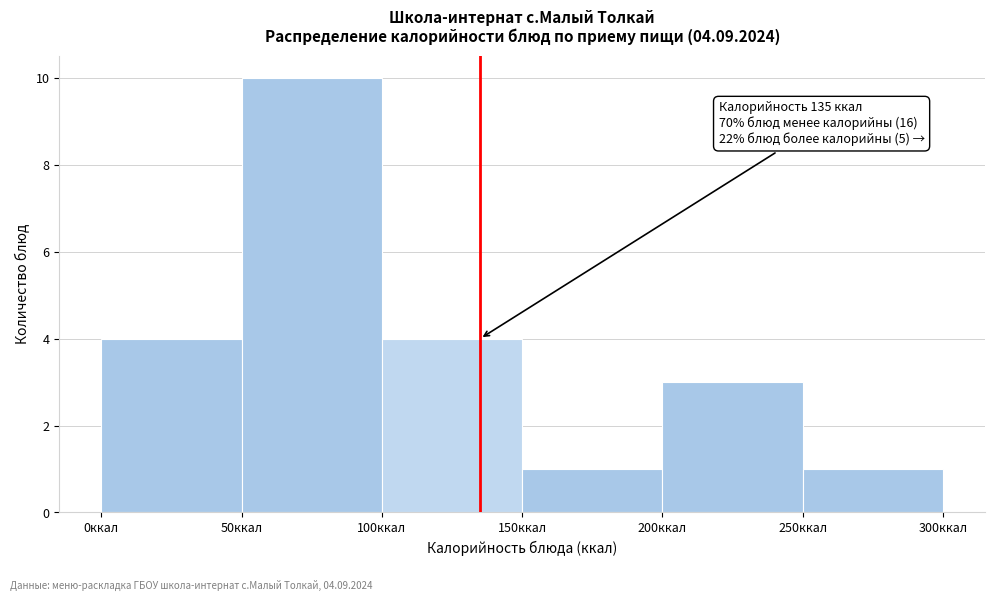

Over which range of the x-axis is the bar tallest?

50 to 100